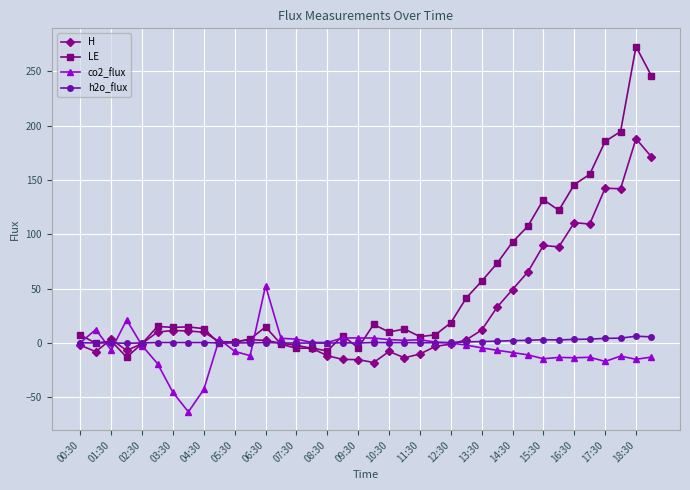

Which series has the largest range (max minus min)?

LE